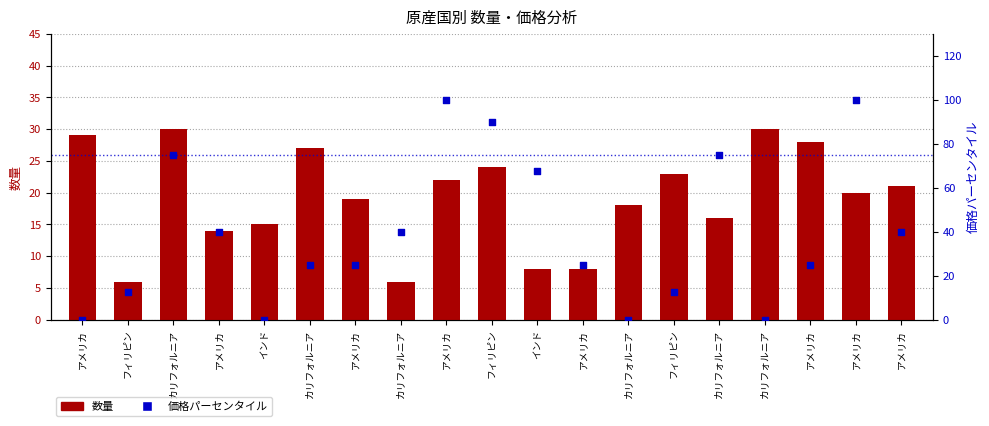

At which category is the sum across all series the highest?

アメリカ